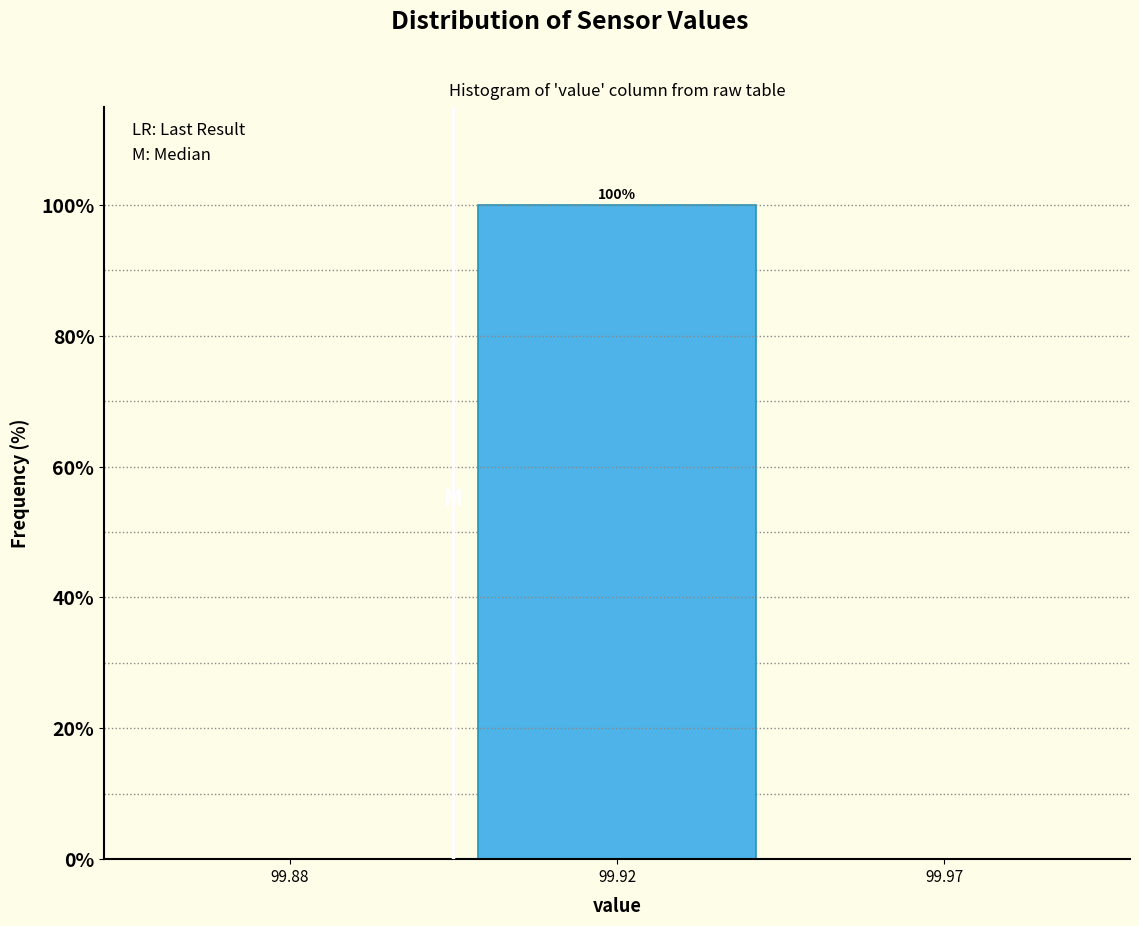

Reading left to right, list all the values displayed in this chart.

99.88=0	99.92=100	99.97=0